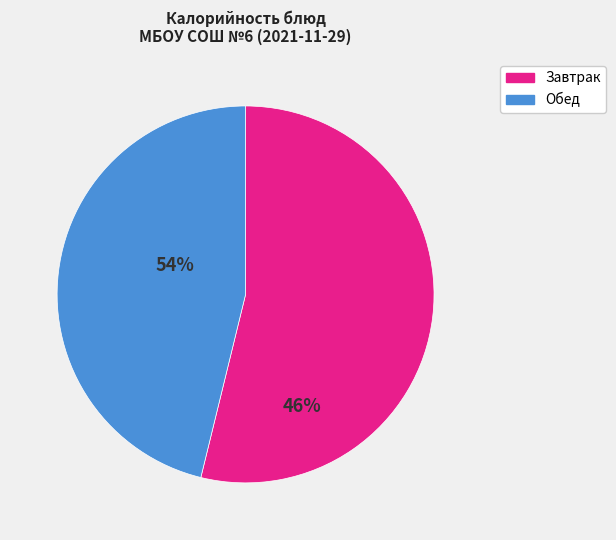

What is the smallest slice in the pie chart?

Обед